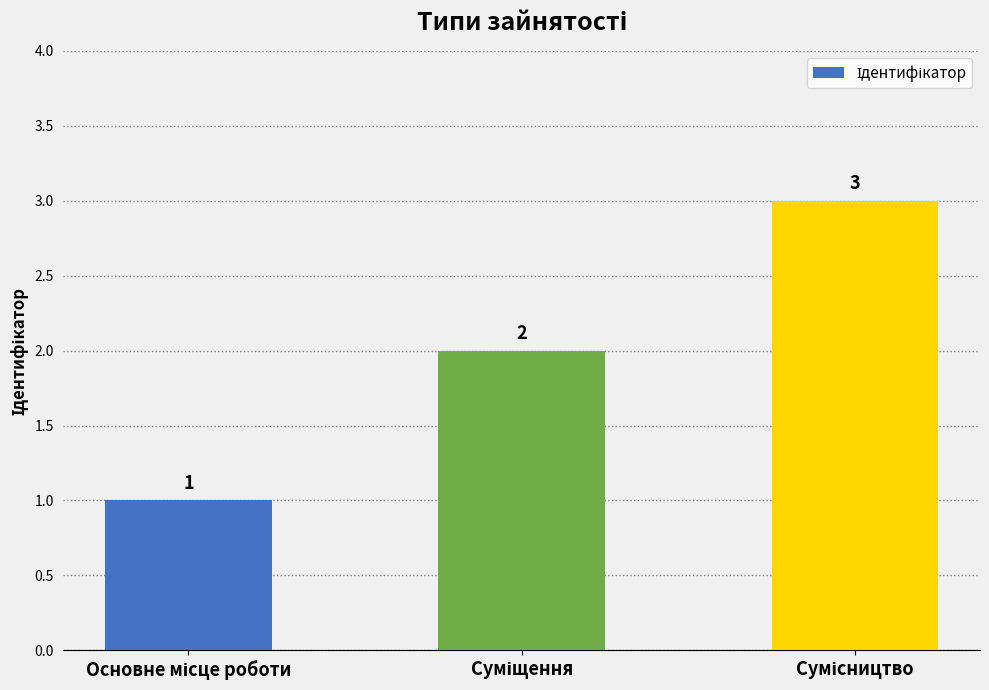

Count the values in the range 1 to 3.

3